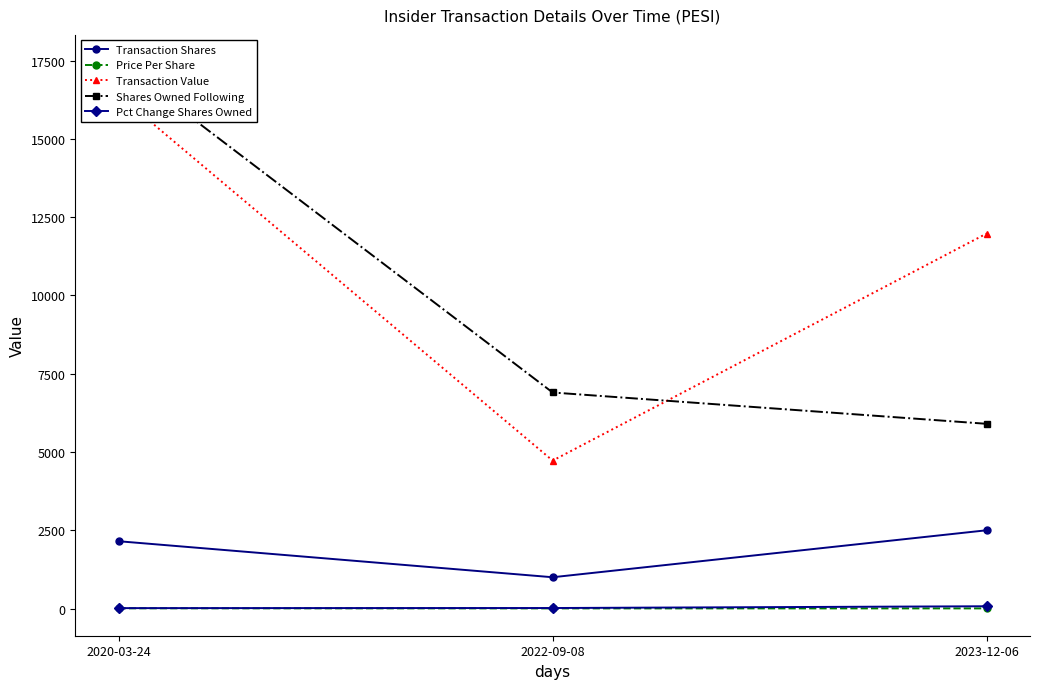

What is the minimum value for Price Per Share?

4.7